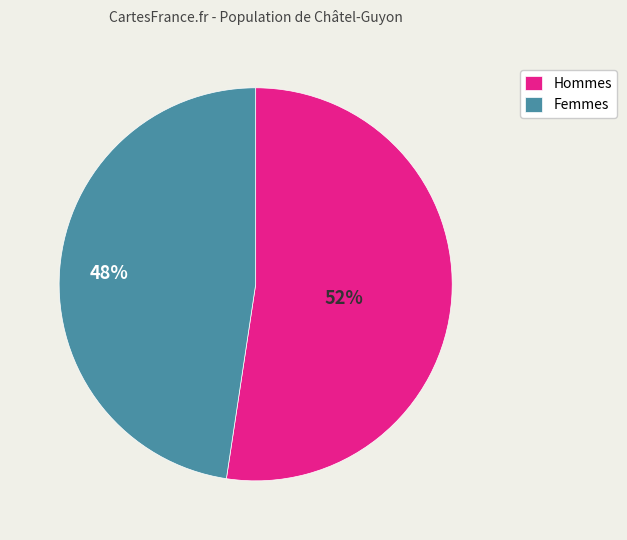

Which category has the smallest portion of the pie?

Femmes